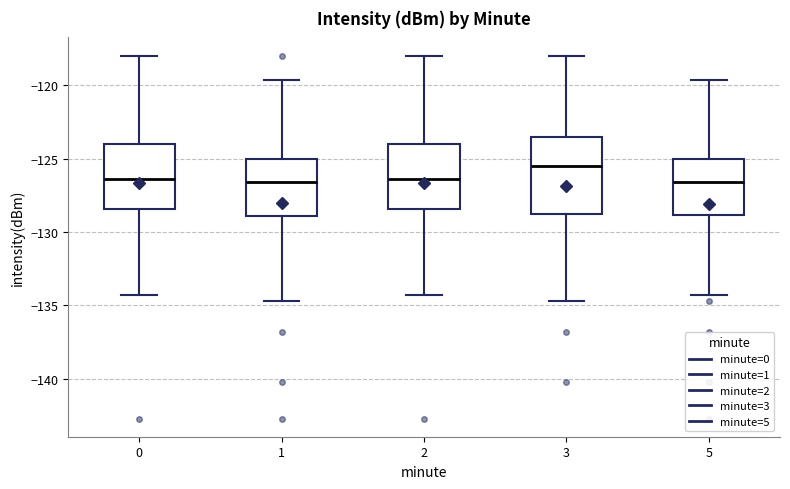

Where does the lower whisker of the box at x = 3 end on the y-axis? The values are not printed on the chart, so give them approximately, as read against the axis.

-134.5